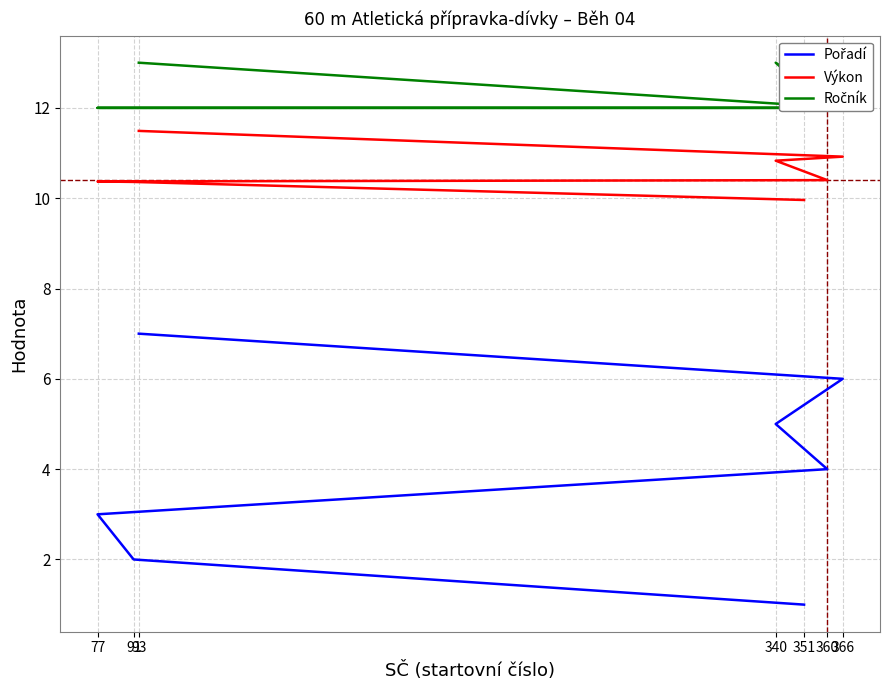

True or false: Pořadí and Výkon cross at least once.

False